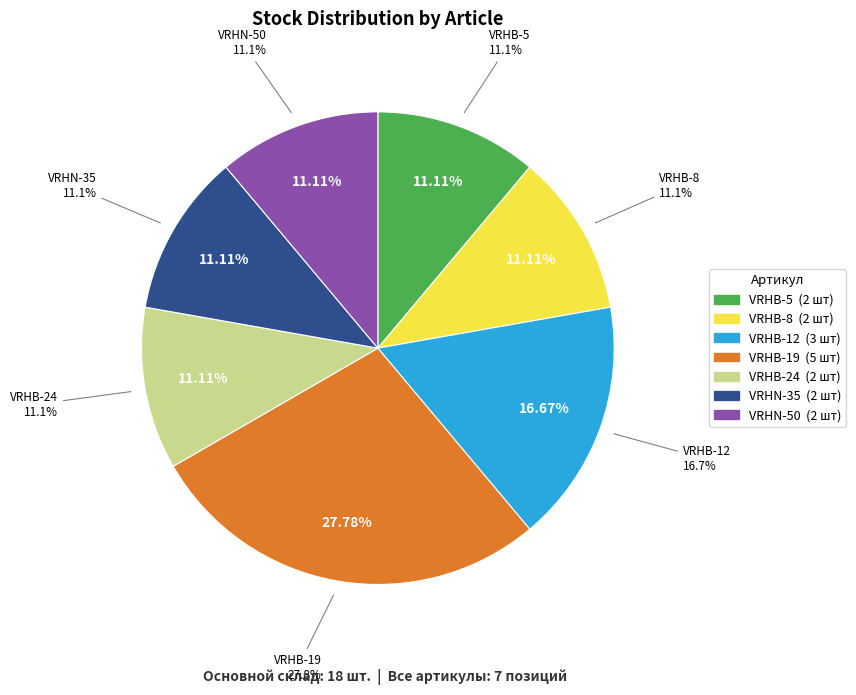

Rank the categories by value from highest to lowest.

VRHB-19, VRHB-12, VRHB-5, VRHB-8, VRHB-24, VRHN-35, VRHN-50